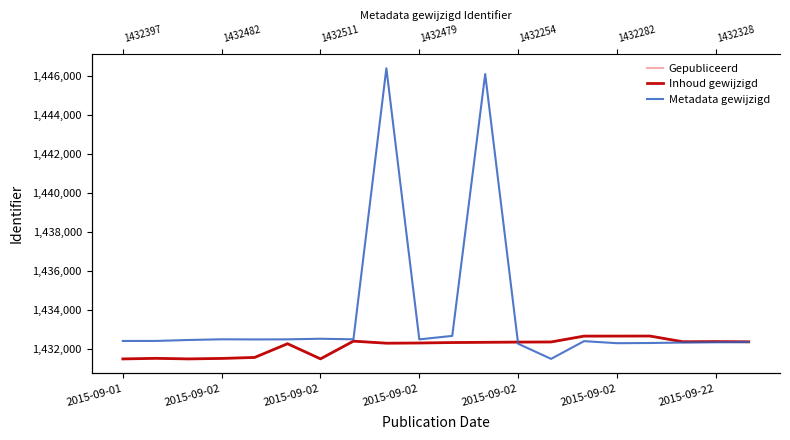

Where is the first local minimum for Inhoud gewijzigd?

2015-09-02